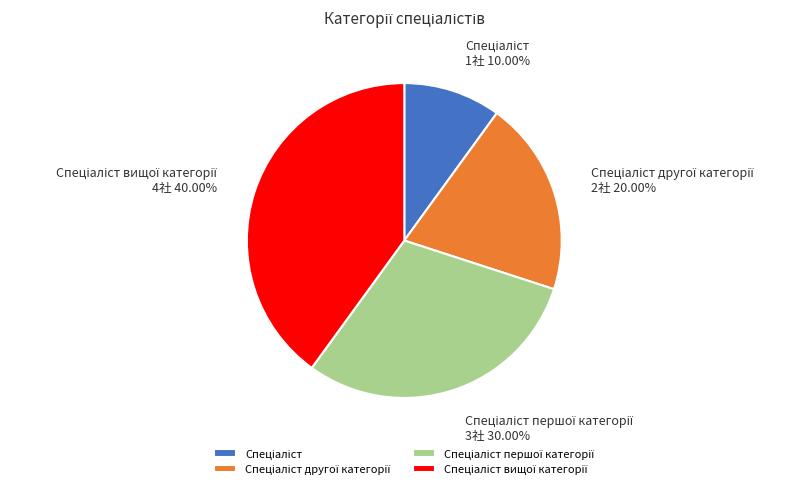

Does any single category account for the majority?

No